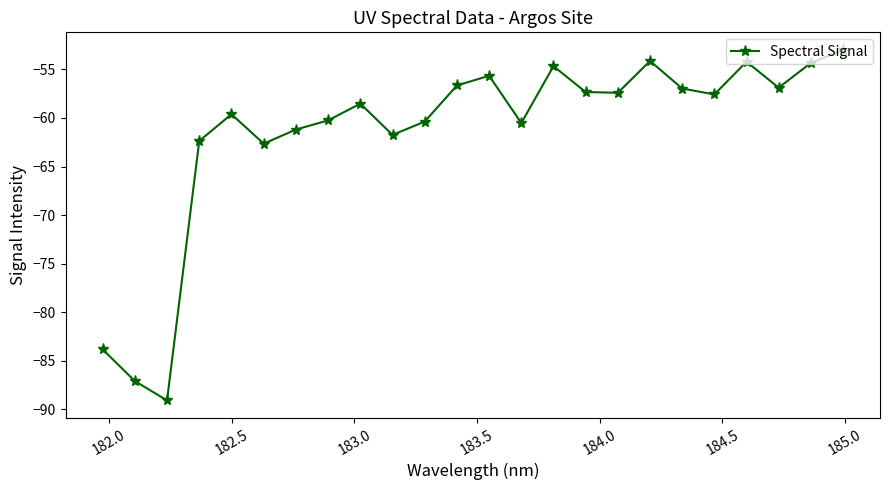

What is the value of the 9th point from the left?

-58.5